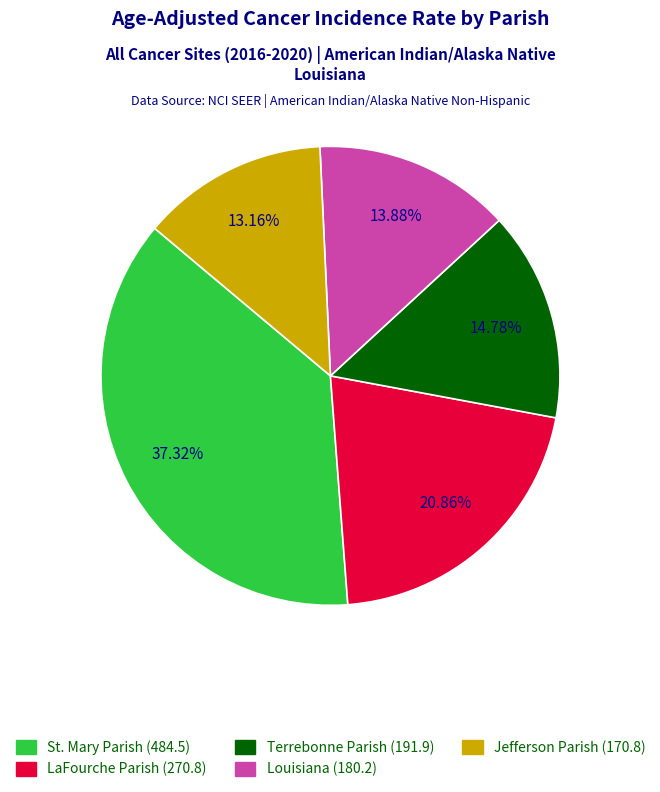

To the nearest percent, what portion does Louisiana represent?

14%